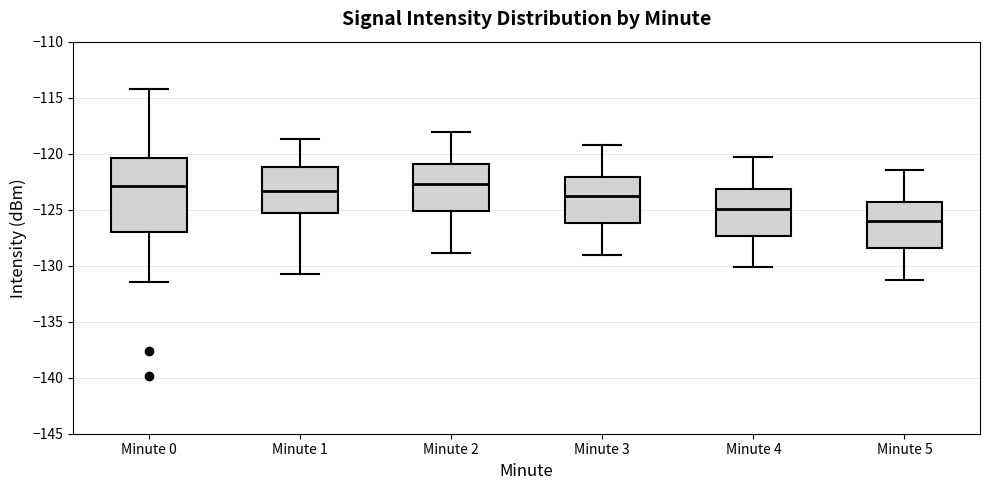

Where does the median line of the box for Minute 2 sit on the y-axis? The values are not printed on the chart, so give them approximately, as read against the axis.

-122.5